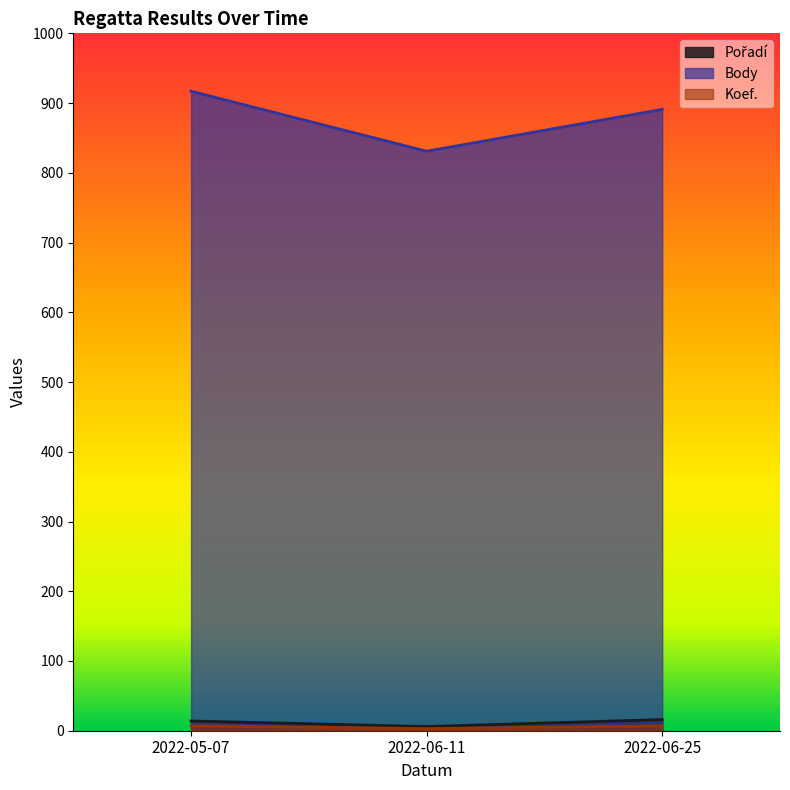

What is the difference between the Pořadí values at 2022-06-11 and 2022-06-25?

10